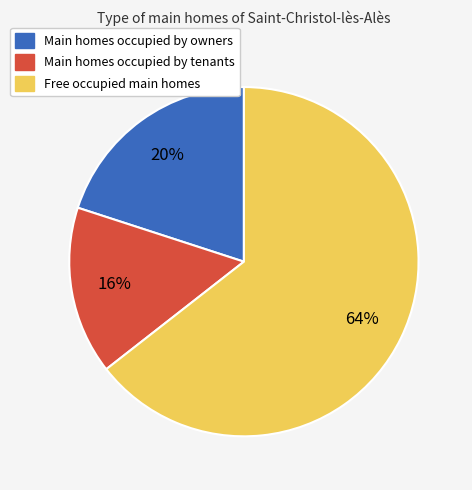

Is there a majority slice in this chart?

Yes